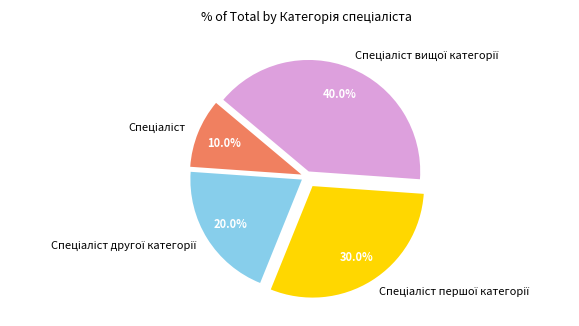

The Спеціаліст slice represents 10% of the pie. True or false?

True